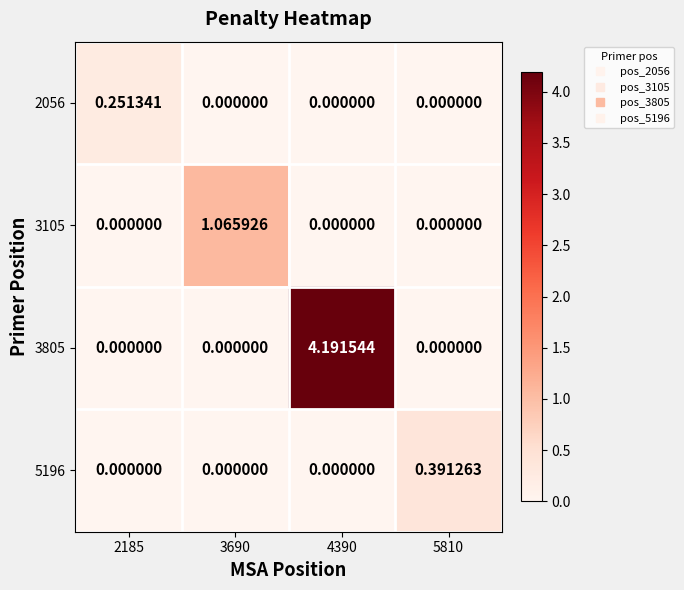

What is the spread (max minus min) of values at 4390?

4.2